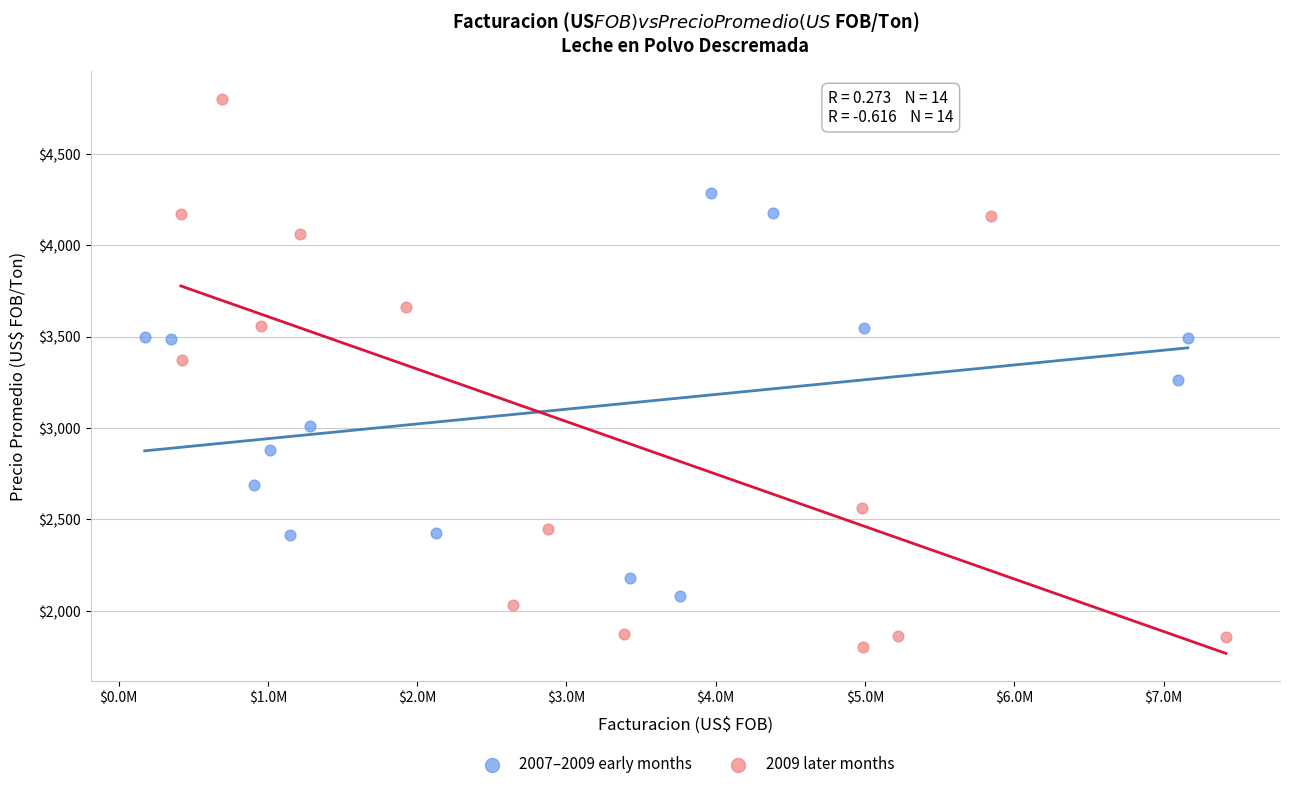

Which series has the widest spread of Y values?

2009 later months